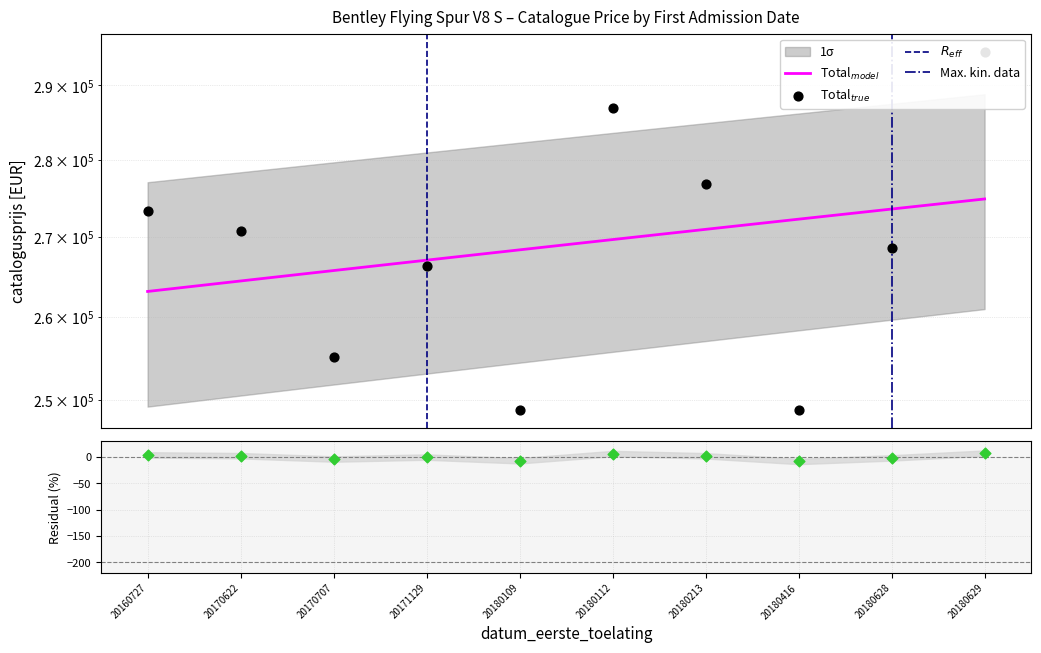

What is the ratio of the value at 20180112 to the value at 20160727?

1.0